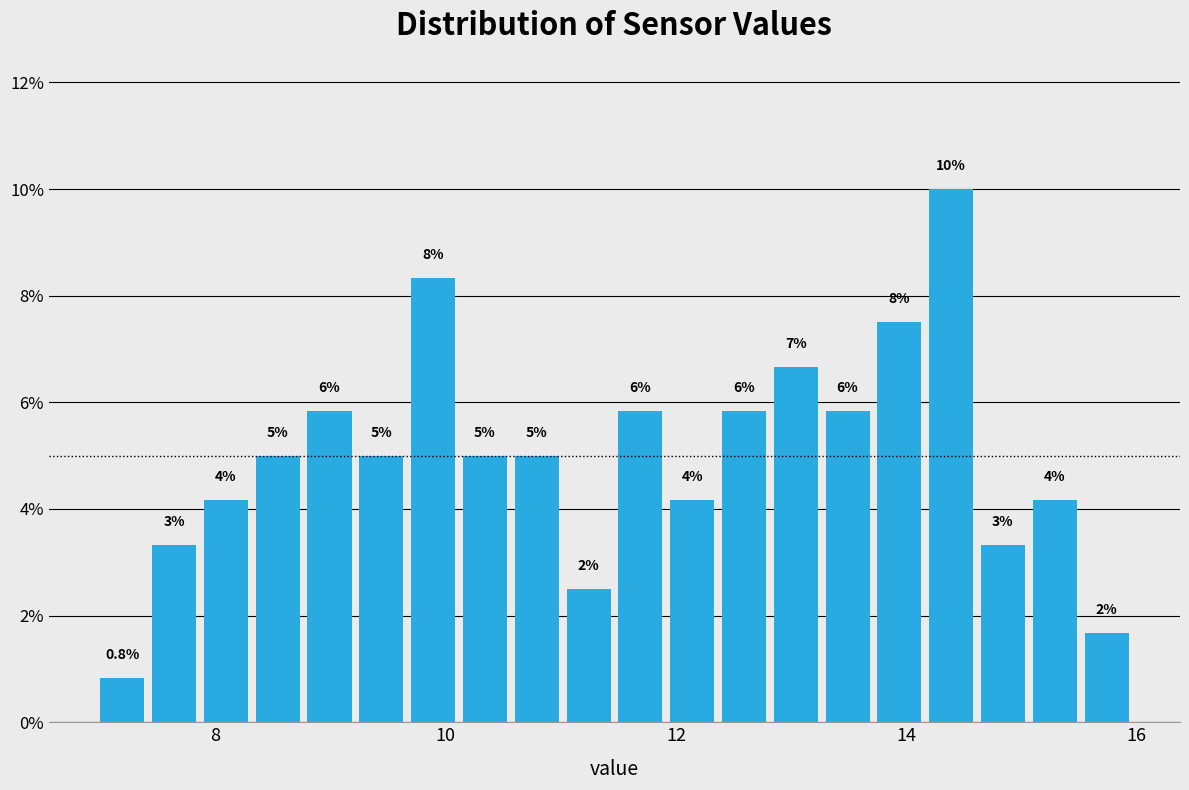

Around what value on the x-axis is the tallest bar? Give the approximate position of its centre, as read against the axis.

14.4